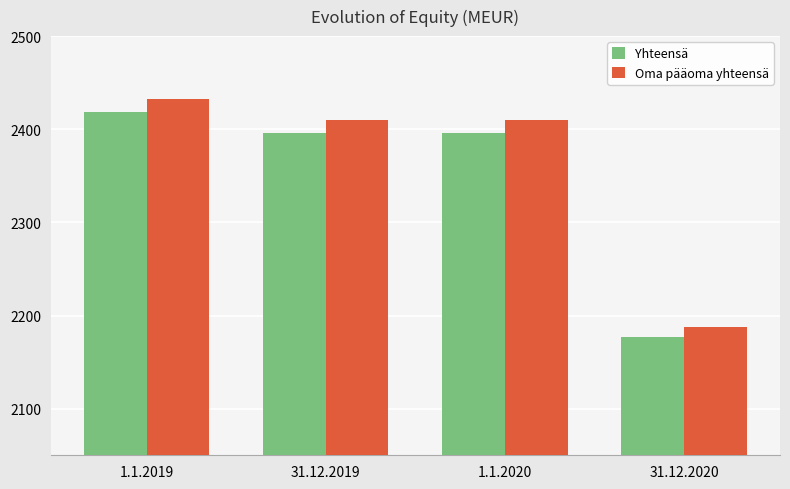

Read the Oma pääoma yhteensä value at 31.12.2019, to the nearest 50.

2400